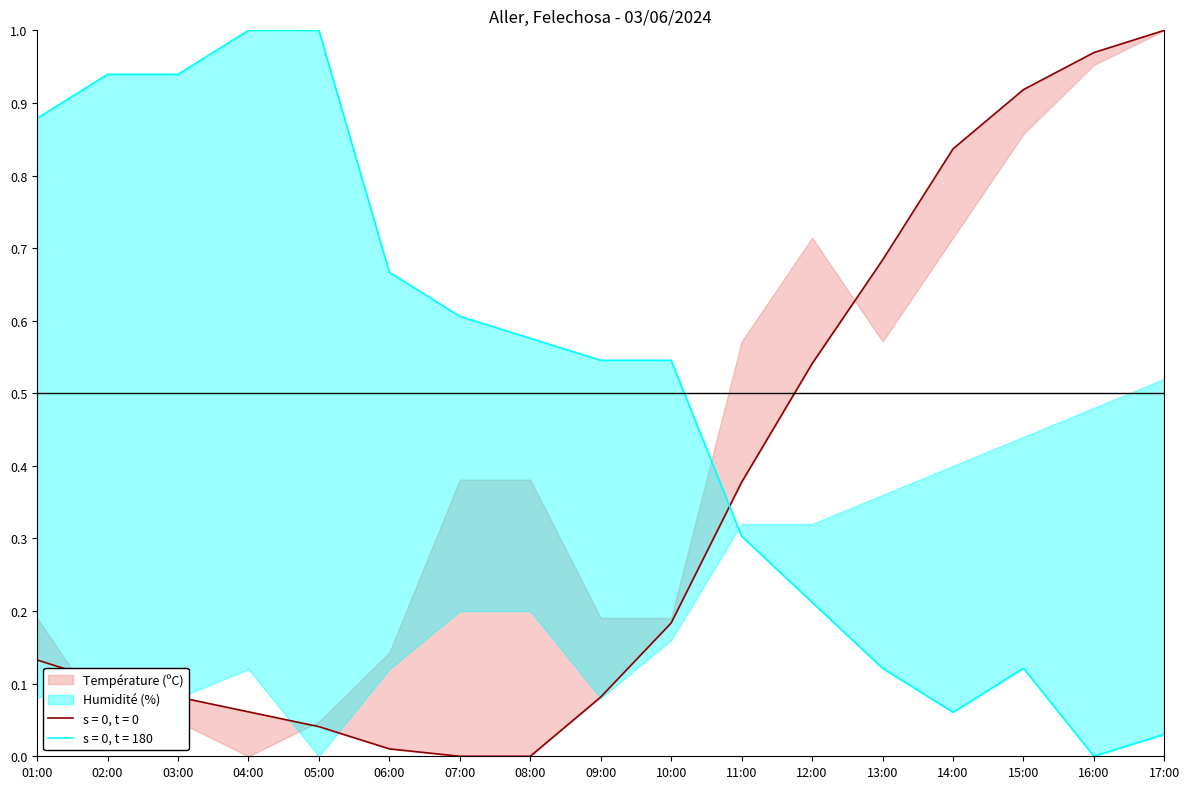

Reading left to right, transcribe all the data shown in this chart.

Température (ºC): 01:00=0.1	02:00=0.1	03:00=0.1	04:00=0.1	05:00=0.0	06:00=0.0	07:00=0.0	08:00=0.0	09:00=0.1	10:00=0.2	11:00=0.4	12:00=0.5	13:00=0.7	14:00=0.8	15:00=0.9	16:00=1.0	17:00=1.0
Humidité (%): 01:00=0.9	02:00=0.9	03:00=0.9	04:00=1.0	05:00=1.0	06:00=0.7	07:00=0.6	08:00=0.6	09:00=0.5	10:00=0.5	11:00=0.3	12:00=0.2	13:00=0.1	14:00=0.1	15:00=0.1	16:00=0.0	17:00=0.0